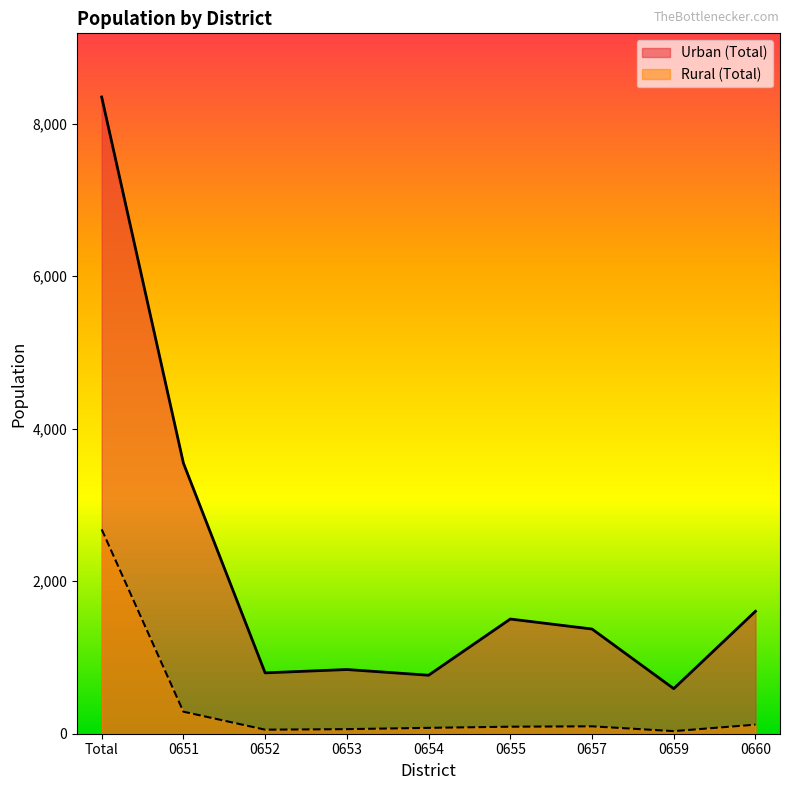

What is the sum of the Urban (Total) values at 0660 and 0655?

3110